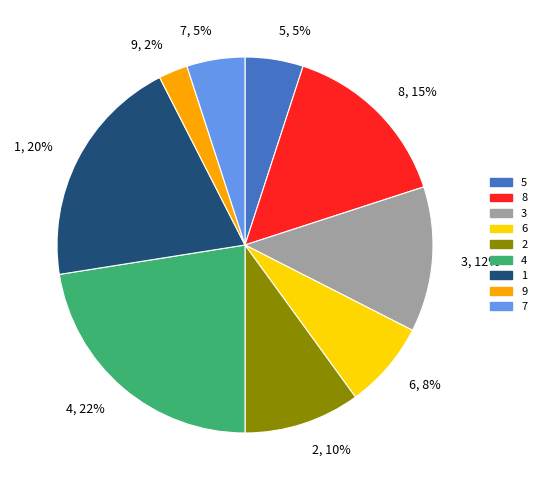

To the nearest percent, what percentage of the pie is 7?

5%